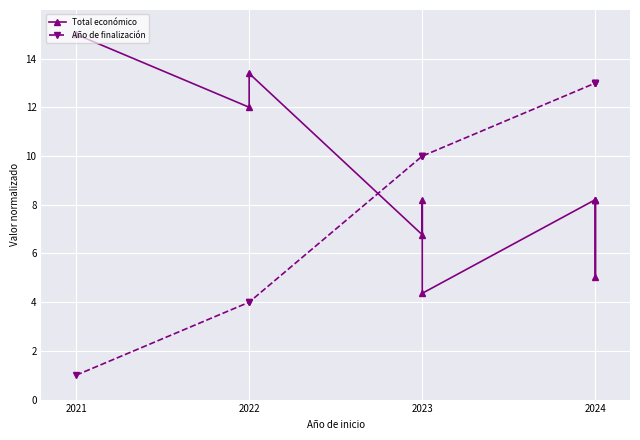

How many lines are shown in the chart?

2